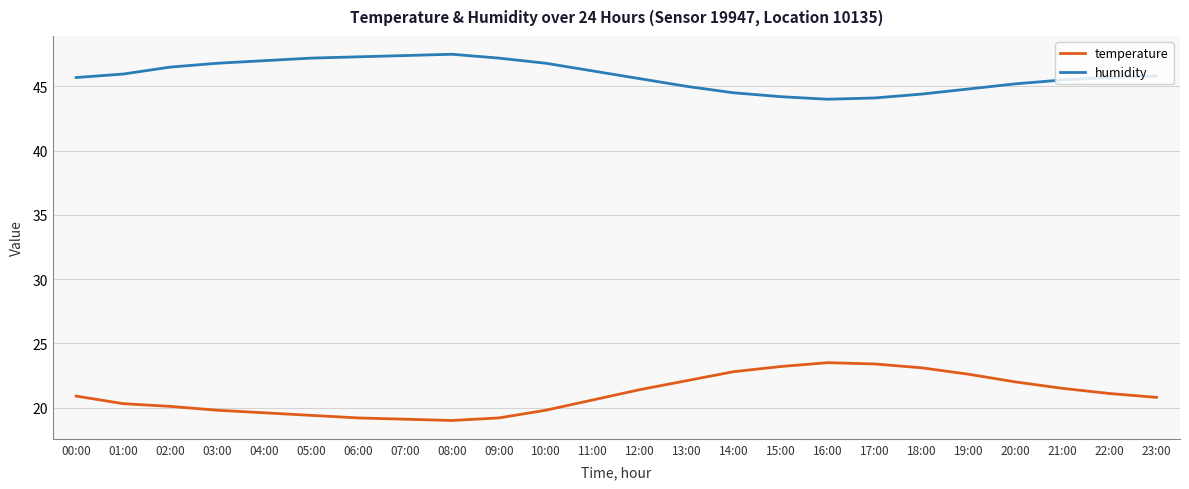

The humidity series shows 47.4 at 07:00. True or false?

True